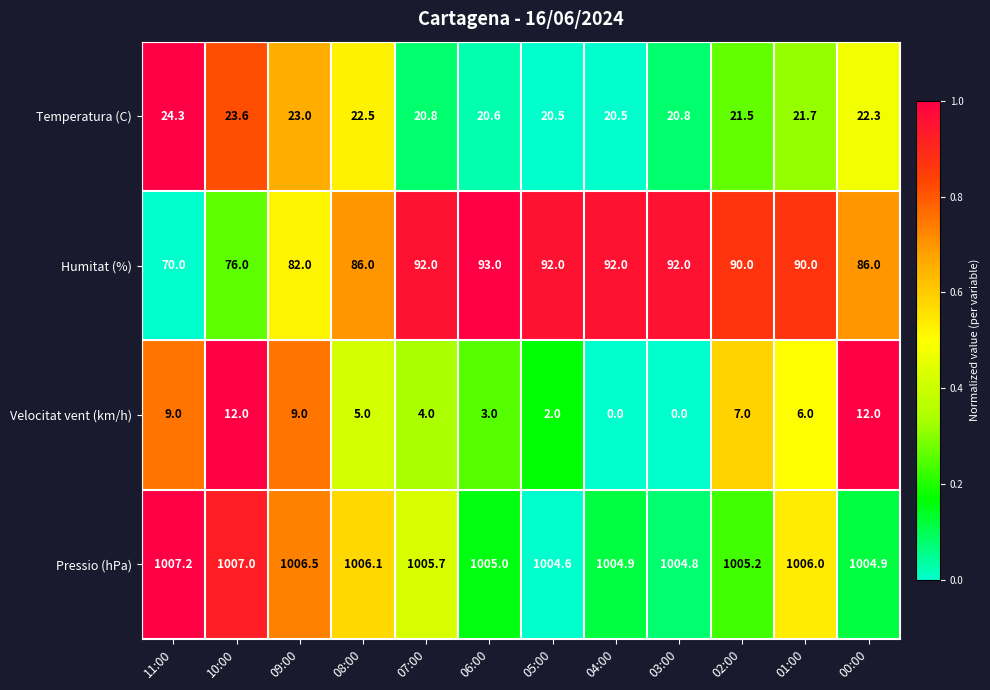

What is the maximum value shown in the chart?

1007.2